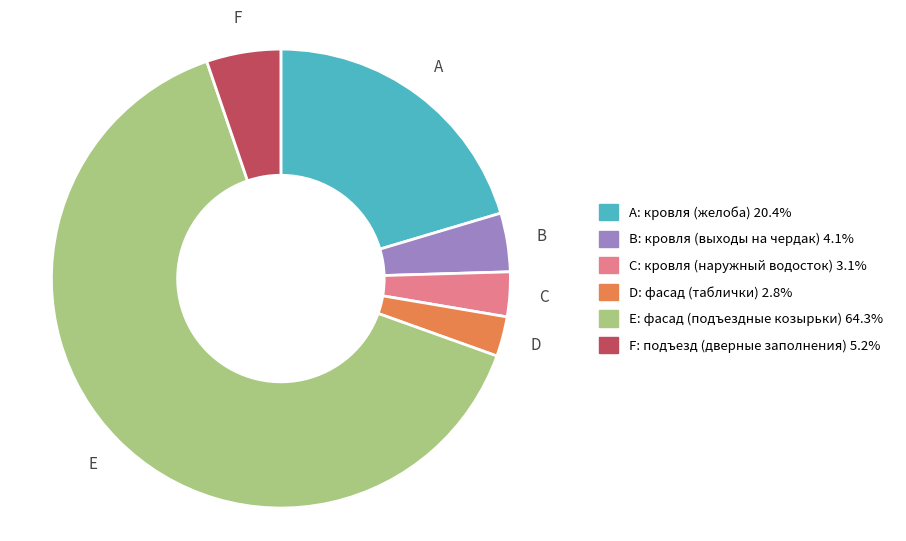

Is there a majority slice in this chart?

Yes